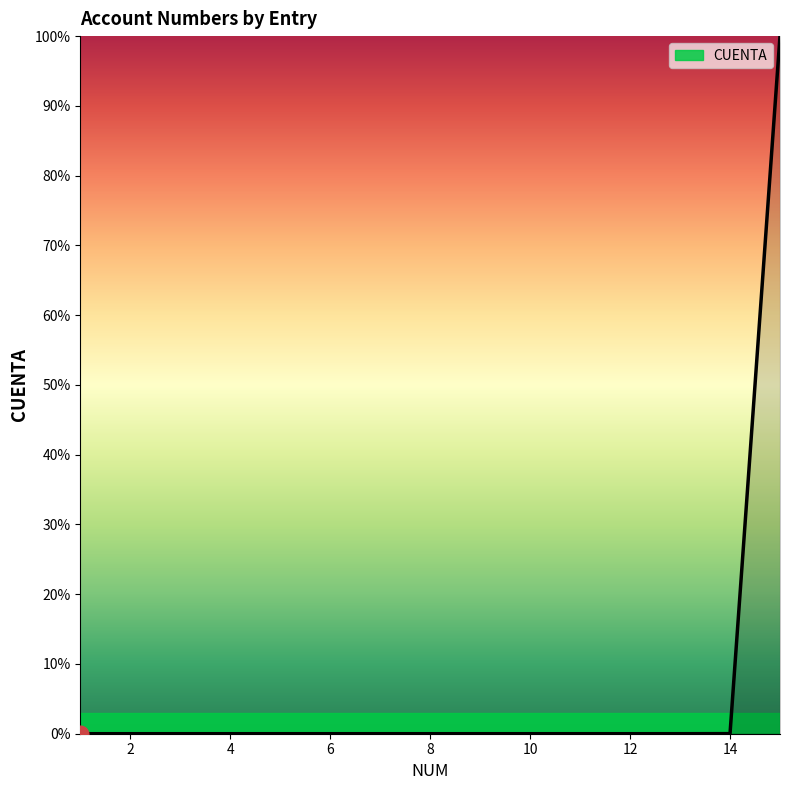

What is the difference between the maximum and minimum values?

100.0